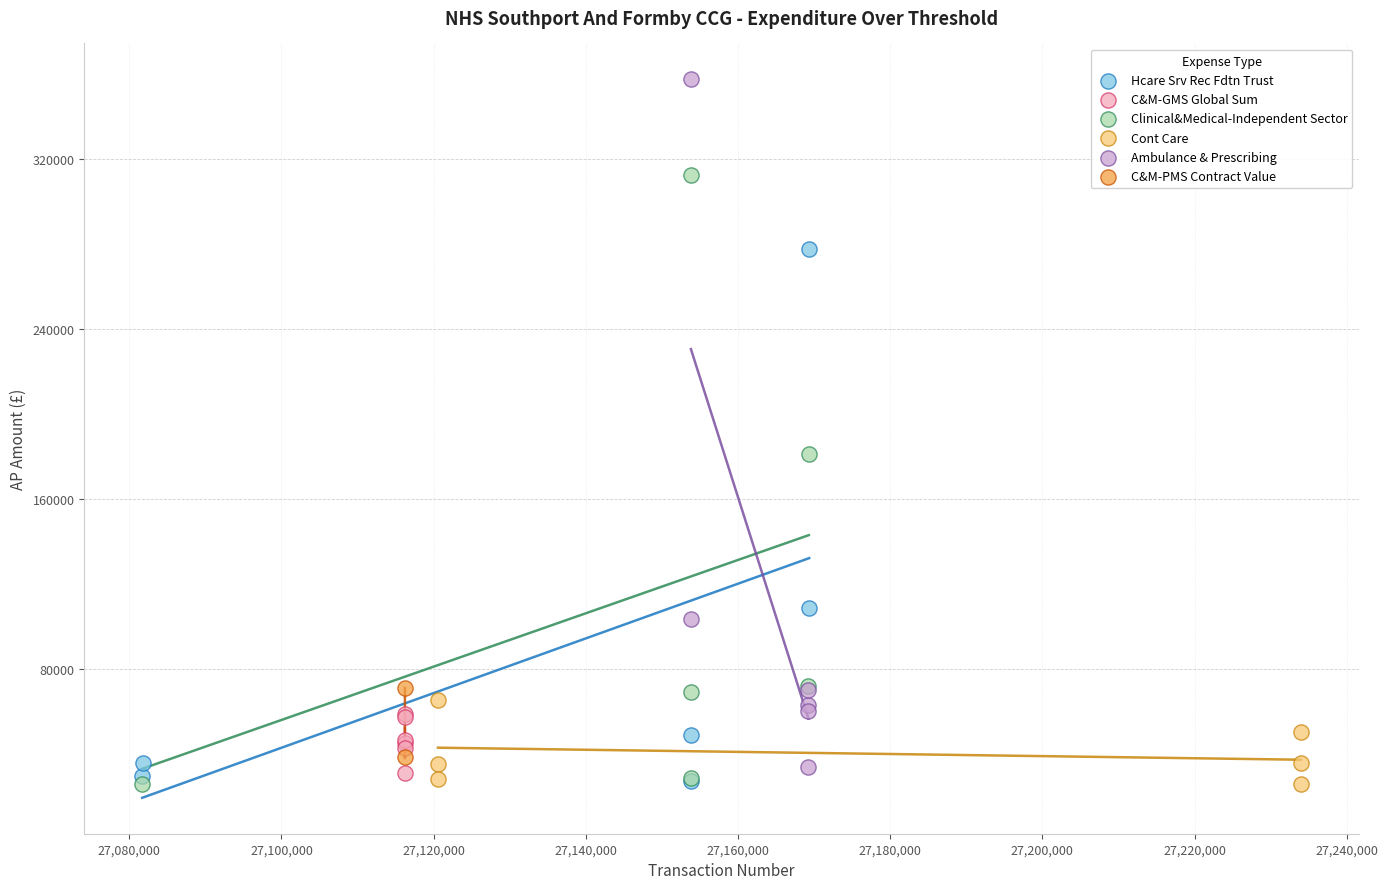

Which series reaches the maximum Y coordinate?

Ambulance & Prescribing